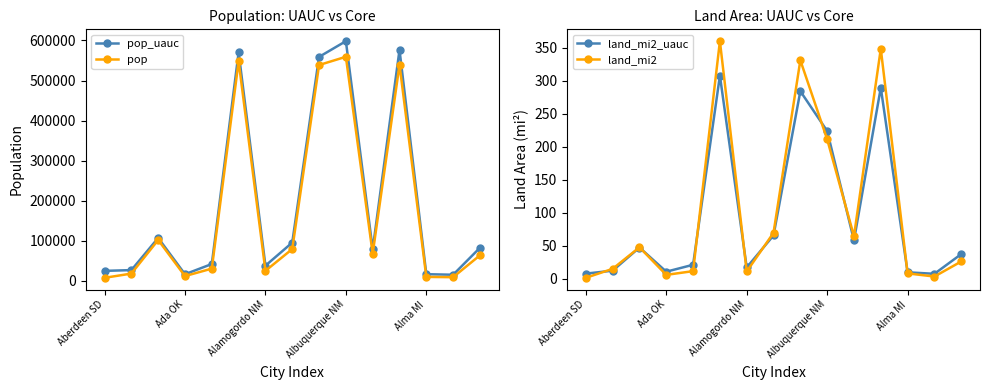

Which series has the largest total across all categories?

pop_uauc